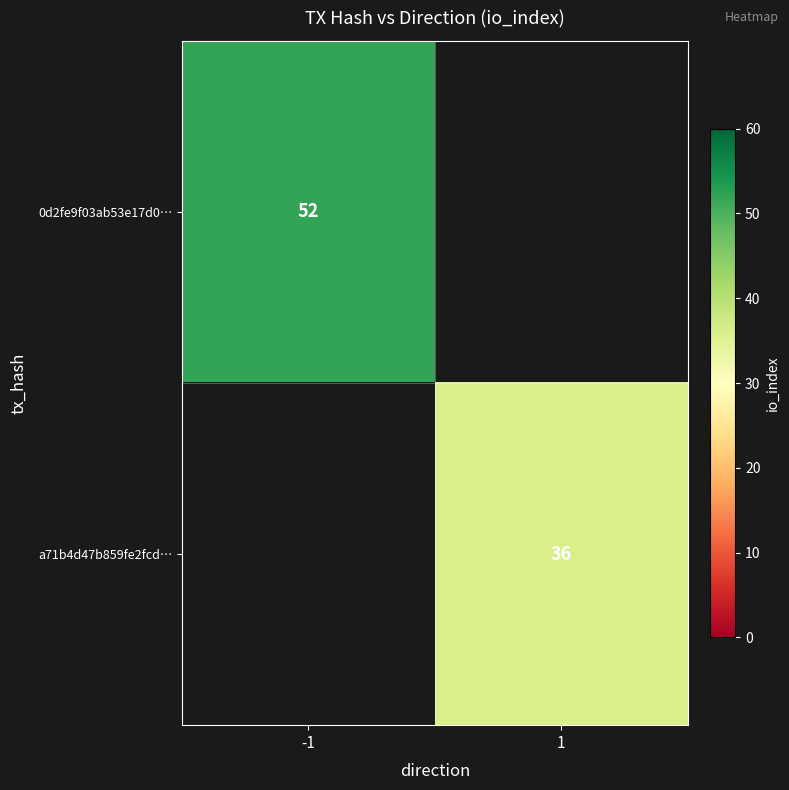

Is it true that 0d2fe9f03ab53e17d0… equals 52 at -1?

True